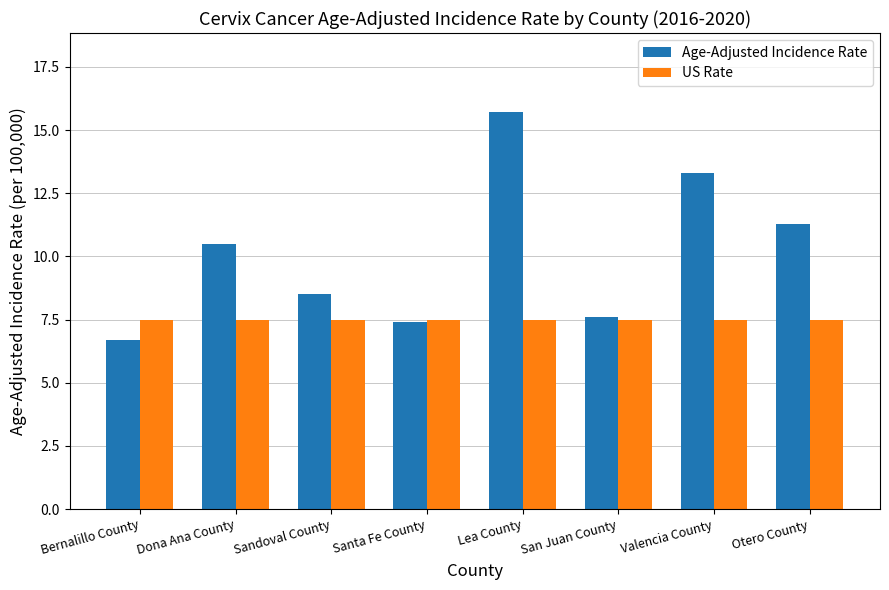

At which label is Age-Adjusted Incidence Rate closest to 11?

Otero County